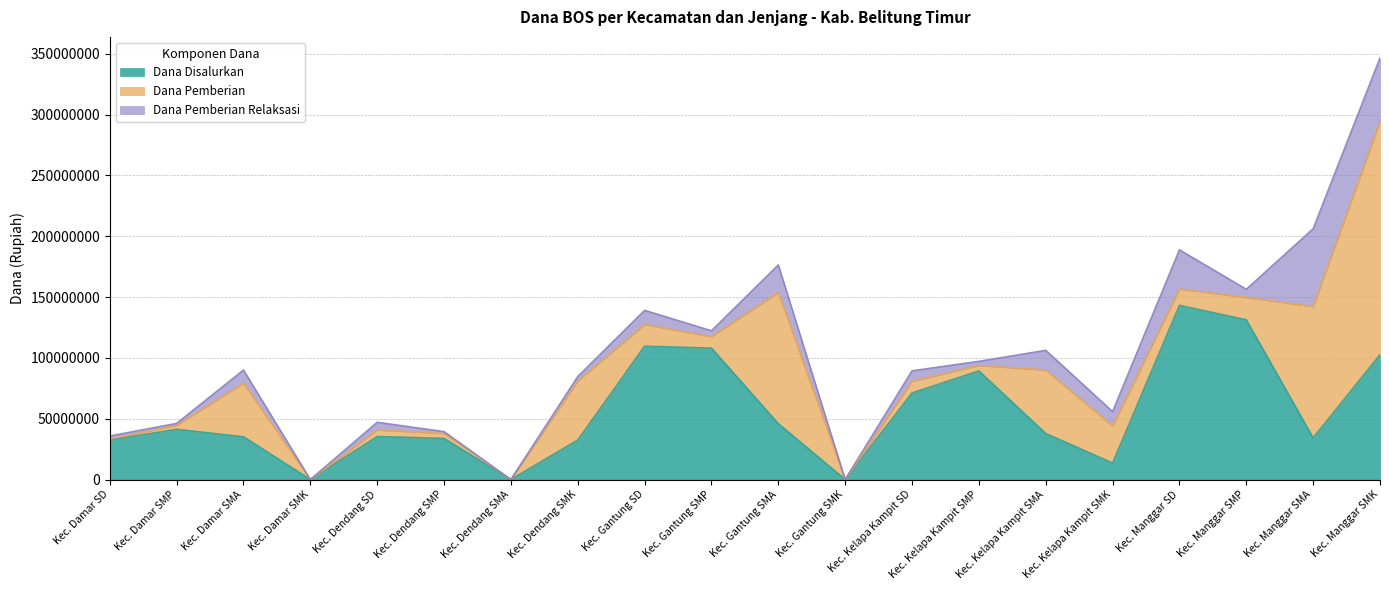

List the series in order of their overall mean, lowest first.

Dana Pemberian Relaksasi, Dana Pemberian, Dana Disalurkan